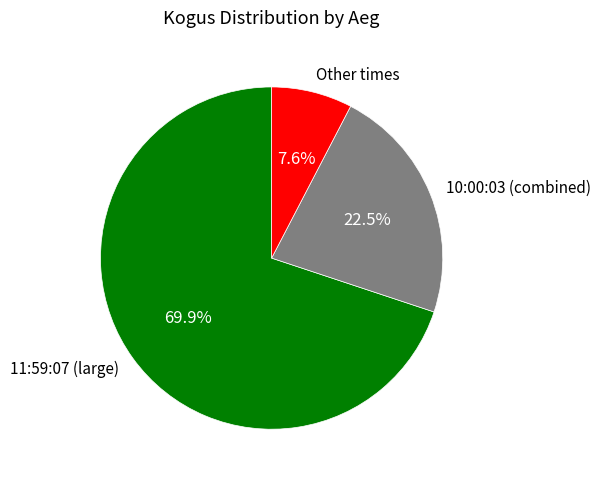

Which category has the biggest portion of the pie?

11:59:07 (large)